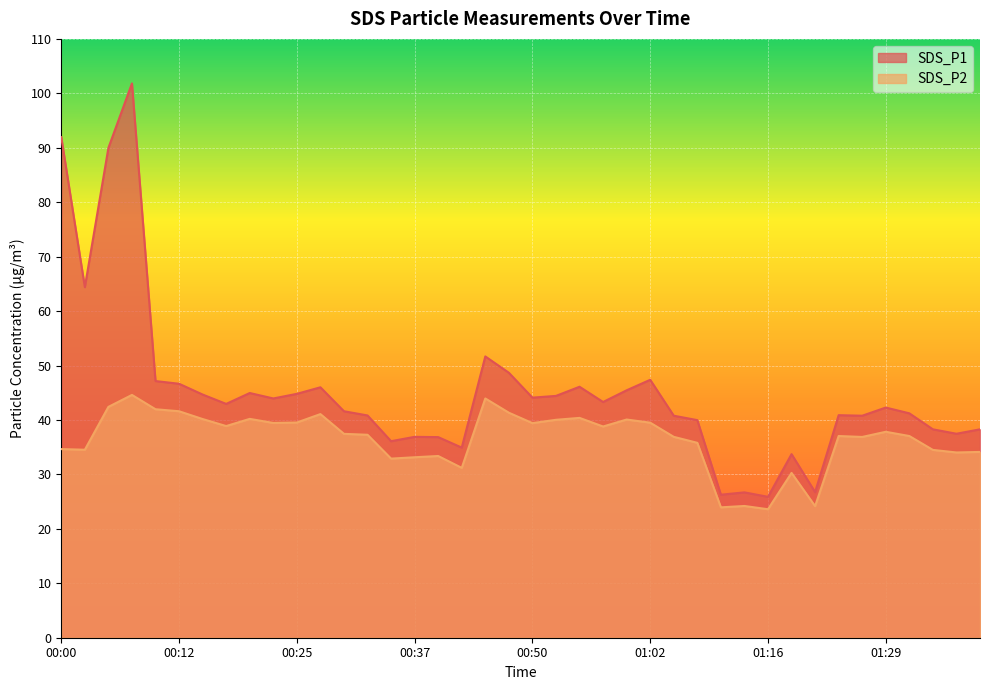

How many series are shown in this chart?

2